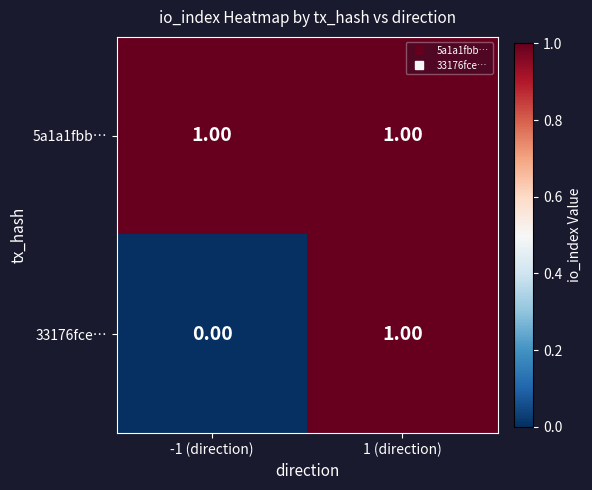

At which category is the sum across all series the highest?

1 (direction)